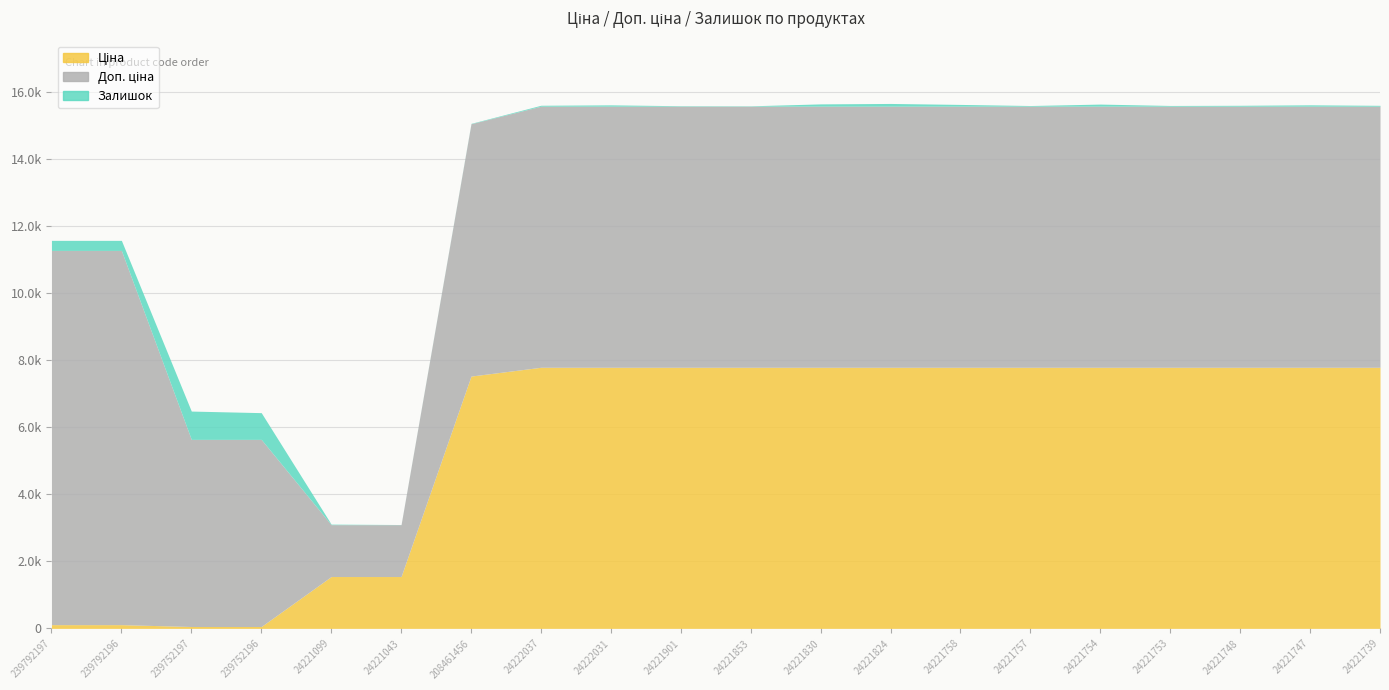

What are all the series names shown in the legend?

Ціна, Доп. ціна, Залишок